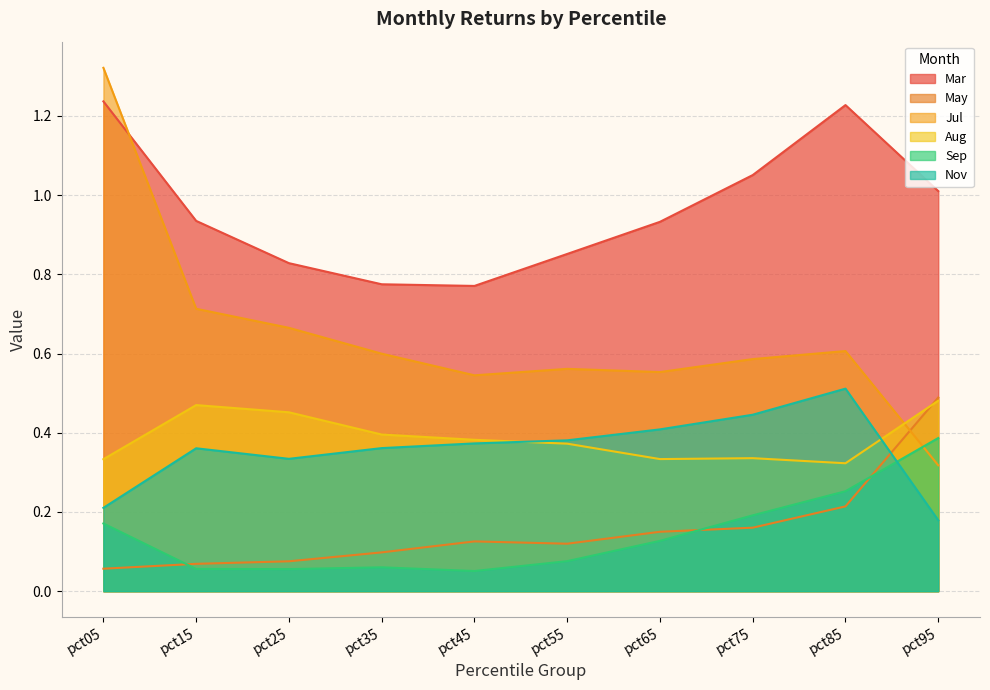

Between pct55 and pct85, which series saw the biggest shift?

Mar